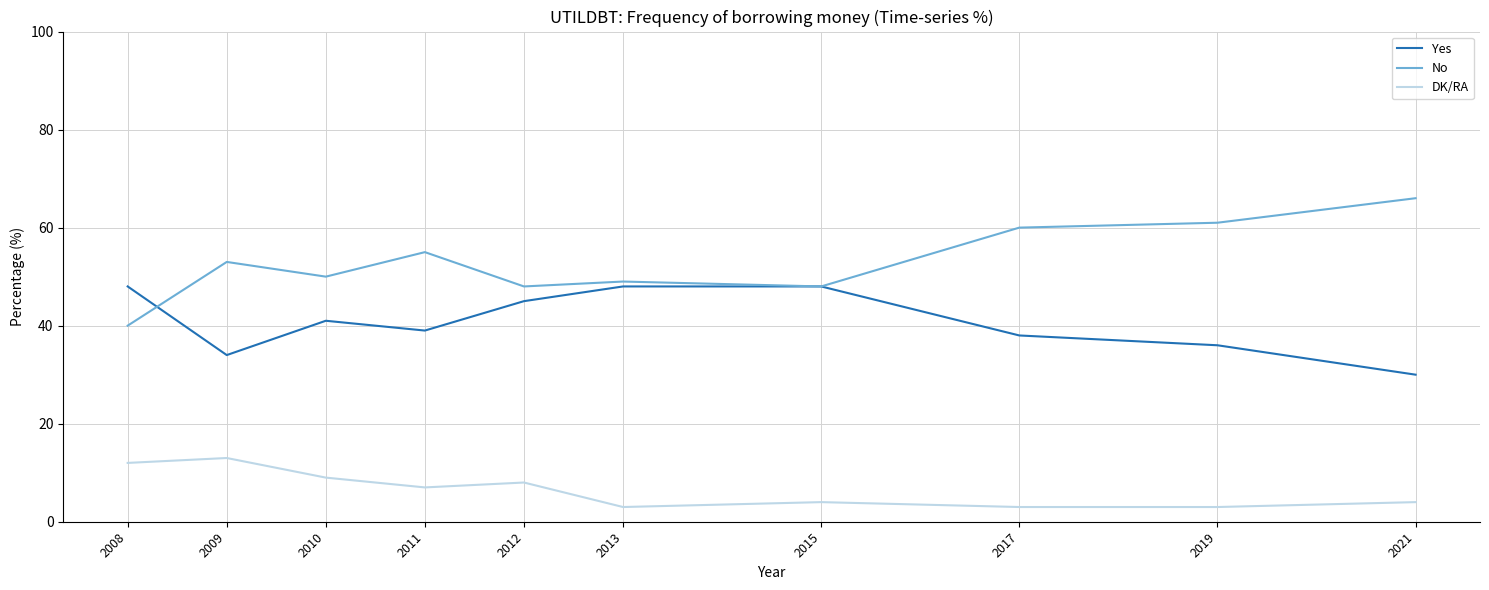

Reading left to right, what are all the values shown in this chart?

Yes: 2008=48	2009=34	2010=41	2011=39	2012=45	2013=48	2015=48	2017=38	2019=36	2021=30
No: 2008=40	2009=53	2010=50	2011=55	2012=48	2013=49	2015=48	2017=60	2019=61	2021=66
DK/RA: 2008=12	2009=13	2010=9	2011=7	2012=8	2013=3	2015=4	2017=3	2019=3	2021=4